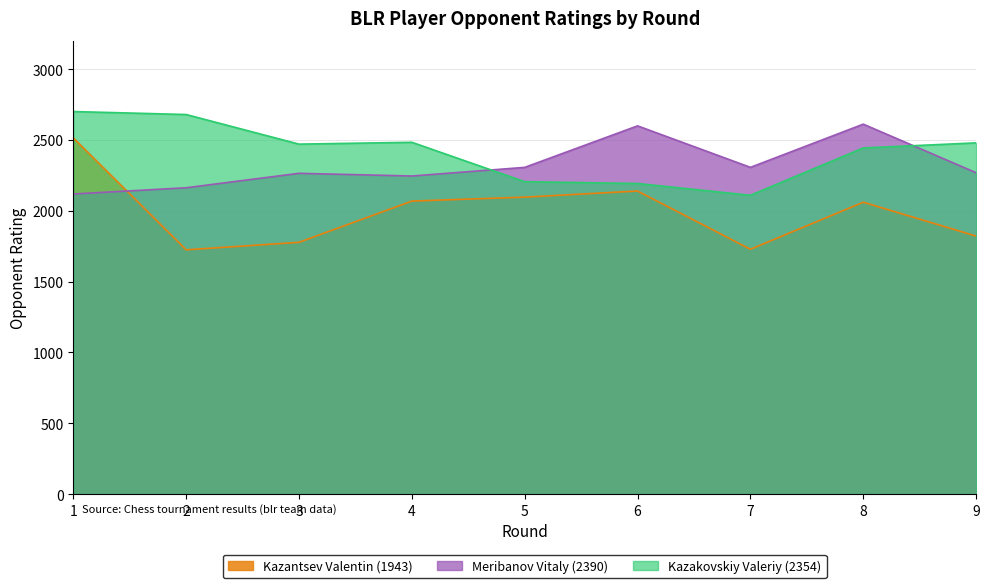

Reading right to left, transcribe all the data shown in this chart.

9=2268	8=2611	7=2306	6=2599	5=2306	4=2245	3=2264	2=2162	1=2118